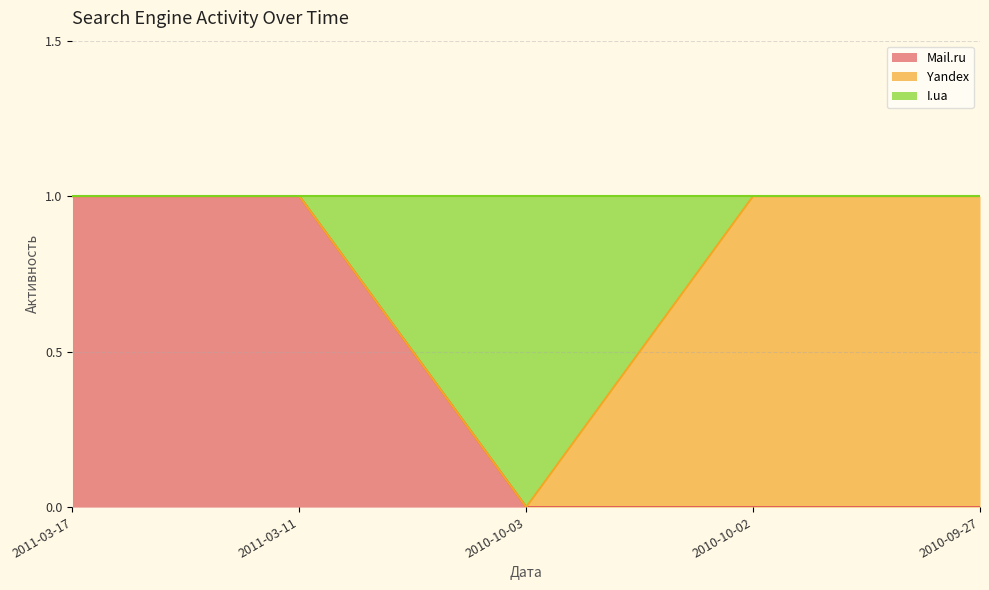

Is it true that Mail.ru equals 0 at 2010-10-02?

True